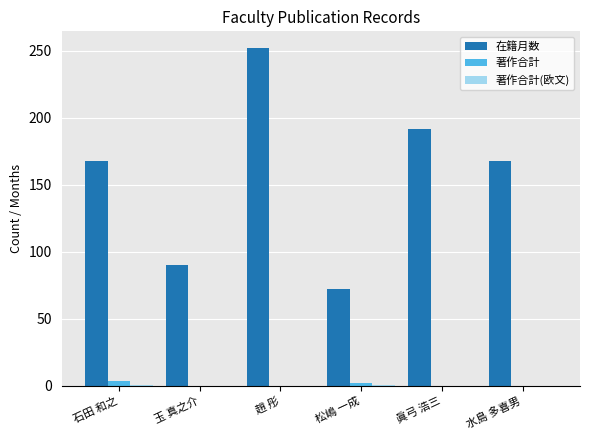

At which category does the chart reach its peak across all series?

趙 彤